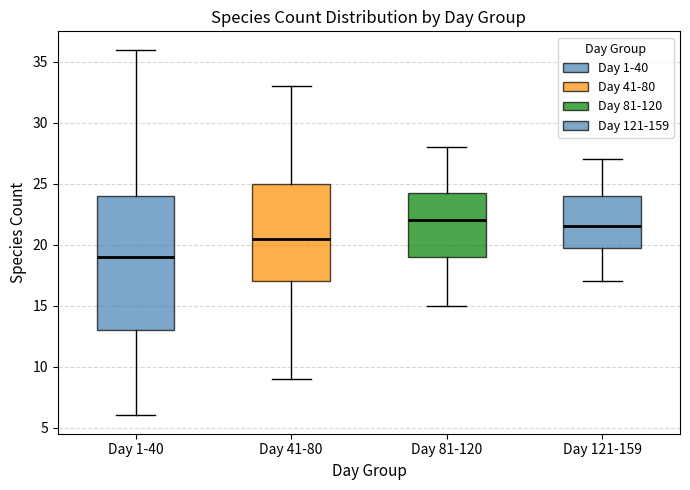

Reading left to right, transcribe this box plot: for each box, give where its median line is, the range the box spans, and where its two whiskers end, as read against the y-axis. The values are not printed on the chart, so give them approximately, as read against the axis.

Day 1-40: median 19.0, box 13.0 to 24.0, whiskers 6.0 to 36.0
Day 41-80: median 20.5, box 17.0 to 25.0, whiskers 9.0 to 33.0
Day 81-120: median 22.0, box 19.0 to 24.5, whiskers 15.0 to 28.0
Day 121-159: median 21.5, box 20.0 to 24.0, whiskers 17.0 to 27.0